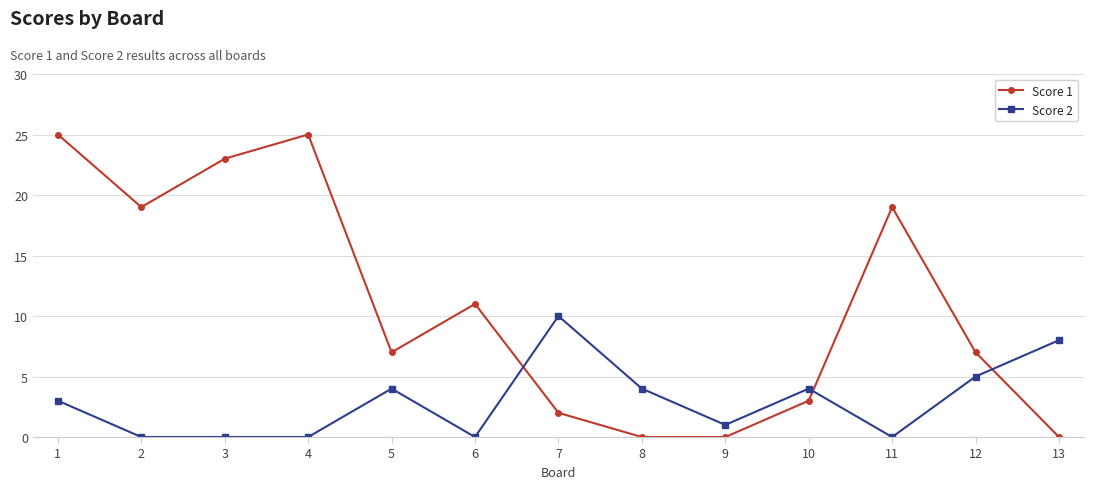

What is the total value across all series at 8?

4